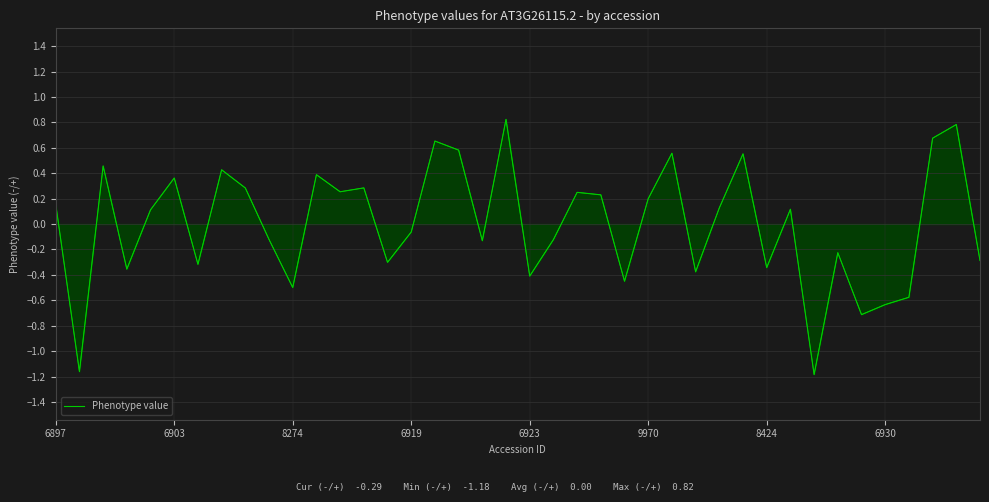

What is the maximum value shown in the chart?

0.8